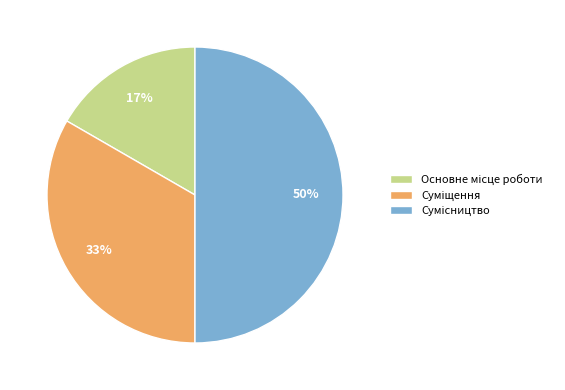

To the nearest percent, what is the difference between the largest and smallest slice percentages?

33%